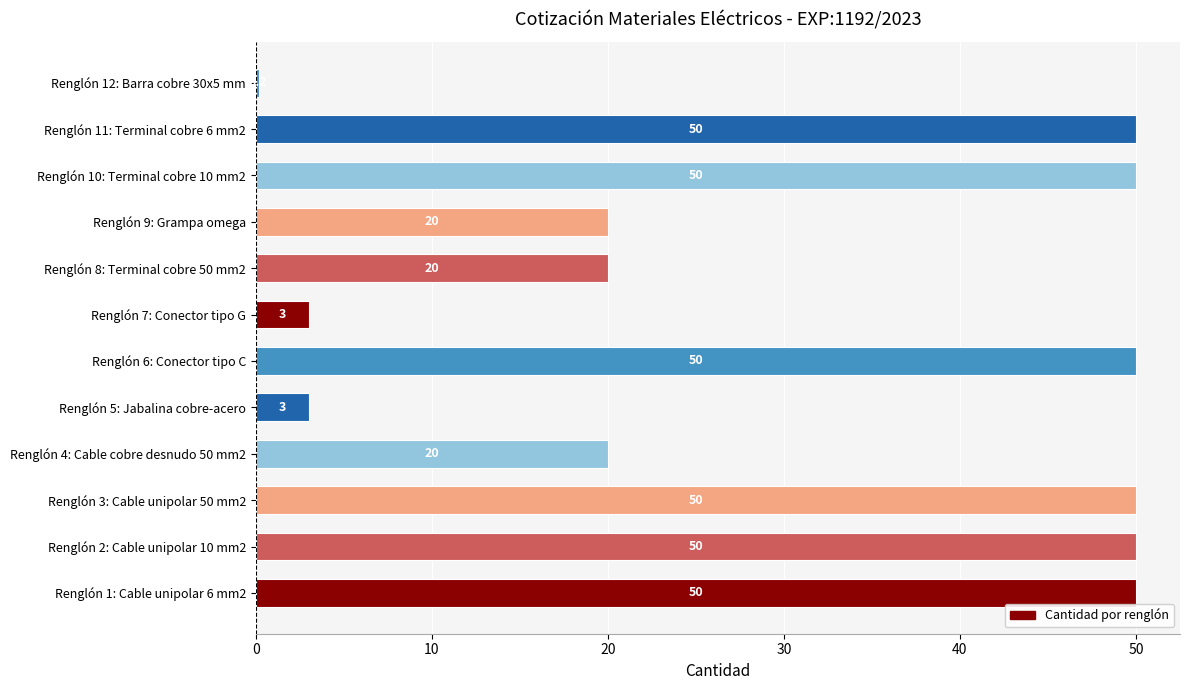

Approximately how many times larger is the value at Renglón 1: Cable unipolar 6 mm2 compared to Renglón 9: Grampa omega?

2.5